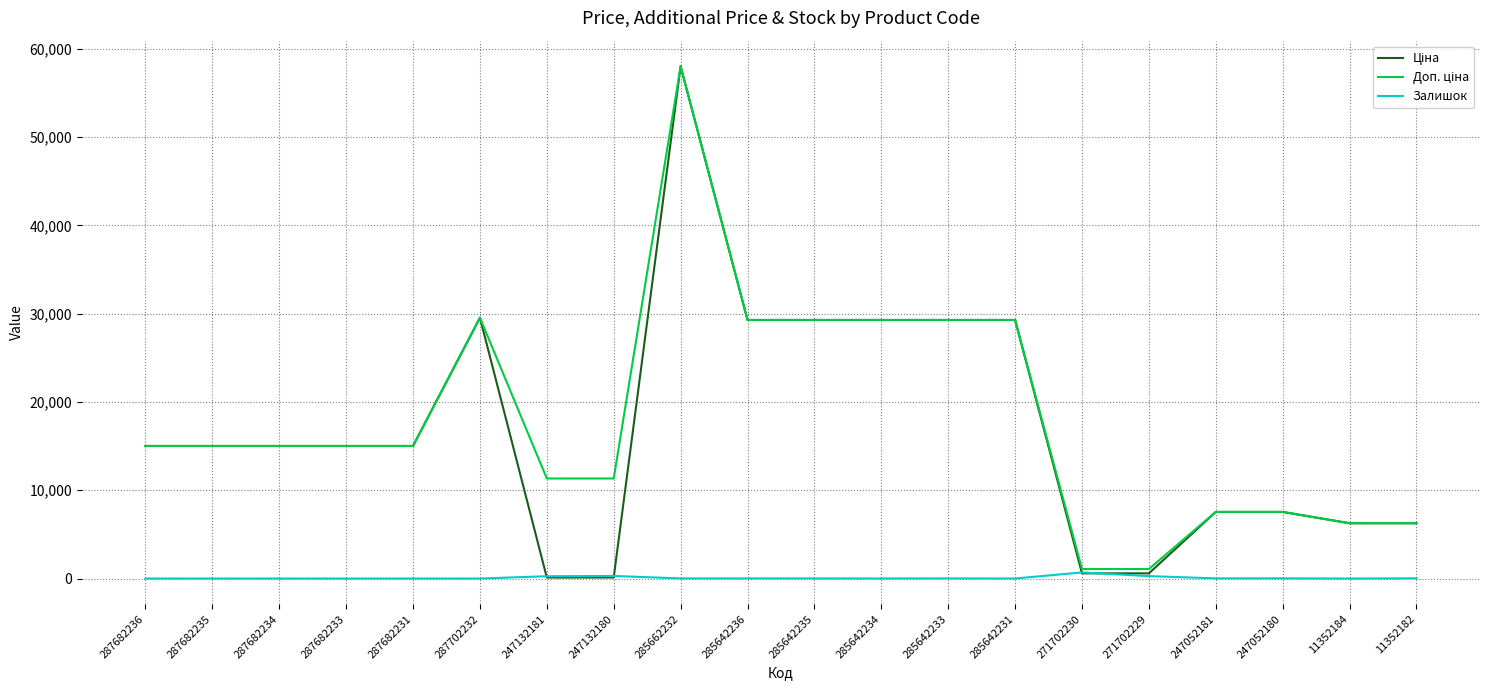

What is the spread (max minus min) of values at 287682233?

15019.2